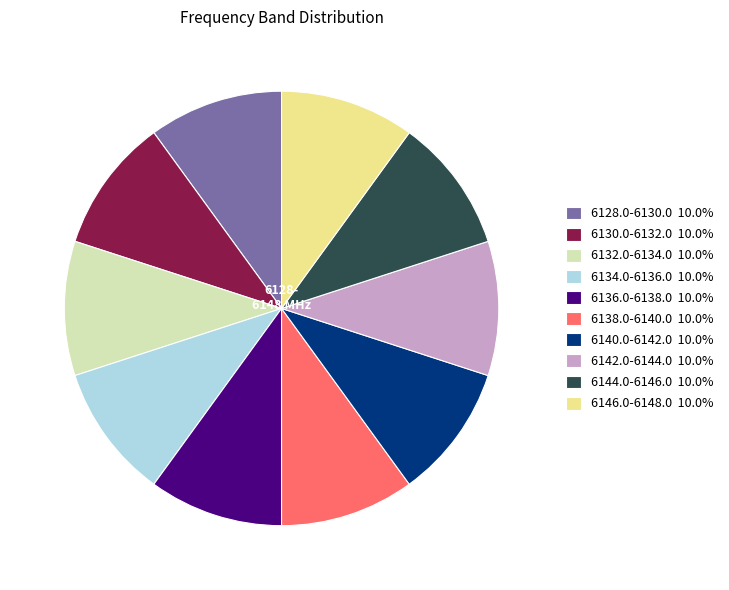

What is the ratio of the value at 6136.0-6138.0 to the value at 6138.0-6140.0?

1.0